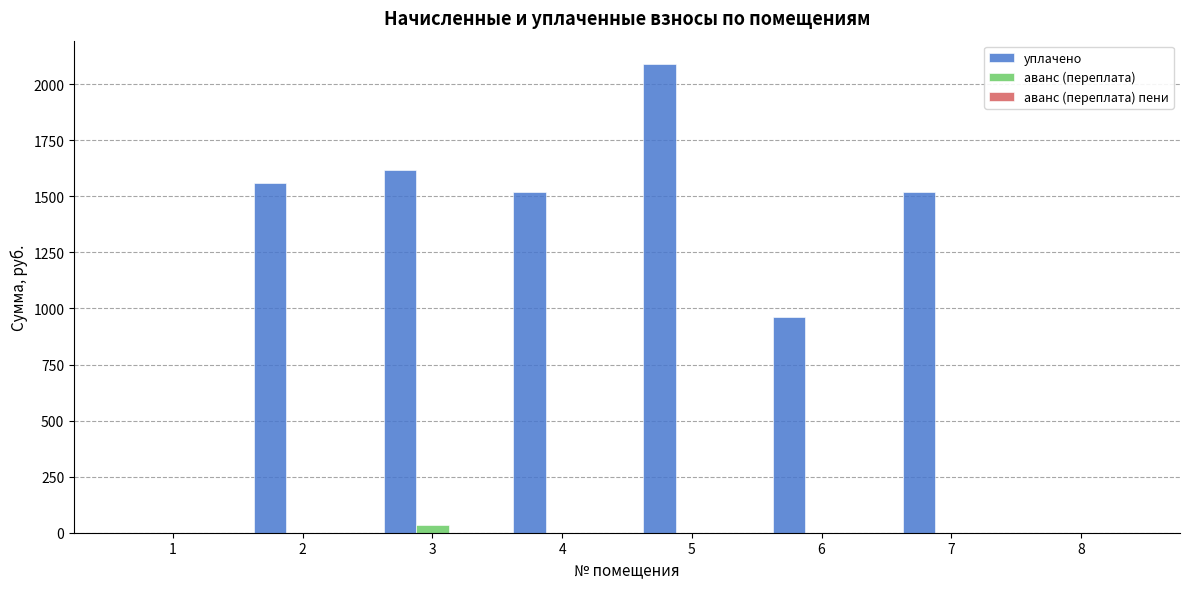

Which series has the largest total across all categories?

уплачено